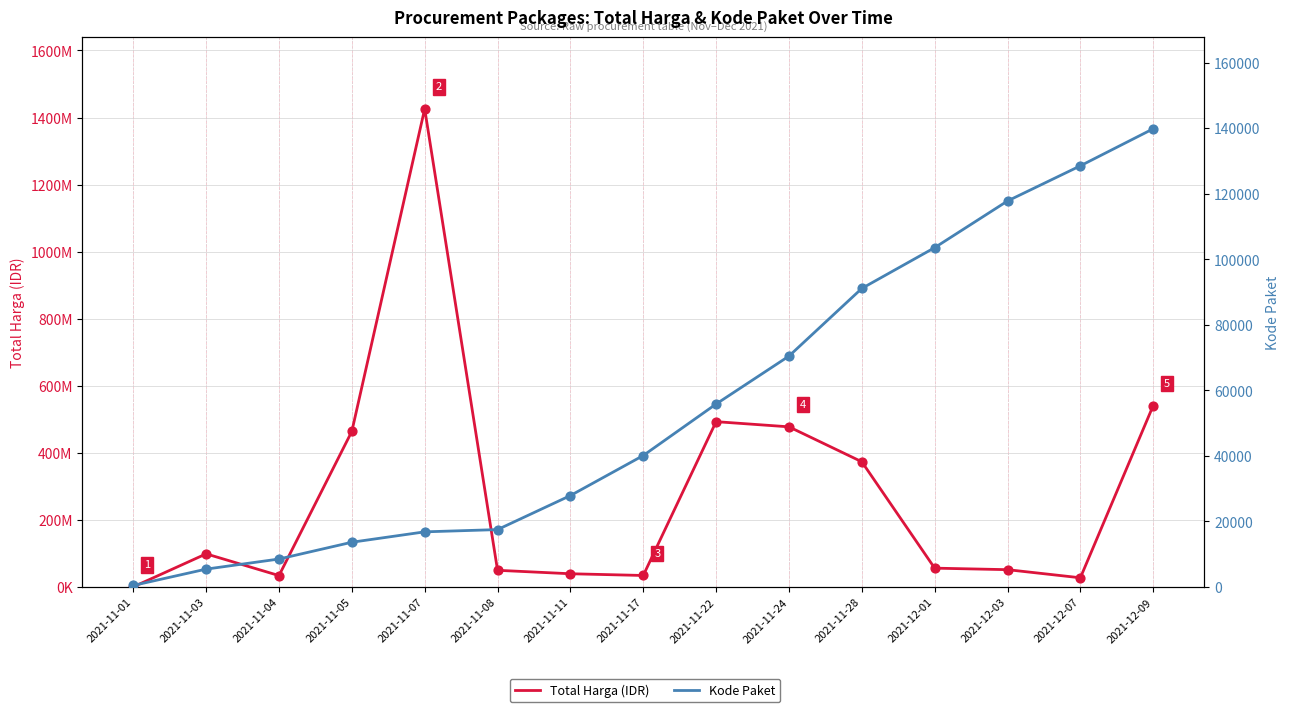

Which series reaches the maximum Y coordinate?

Total Harga (IDR)